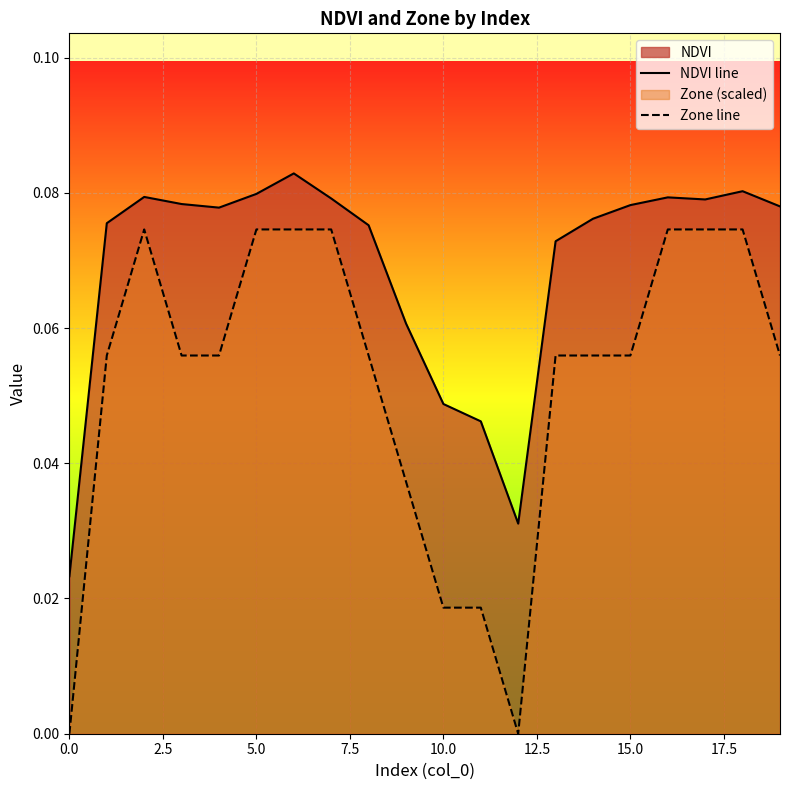

Is it true that Zone line equals 0.0 at 9?

True